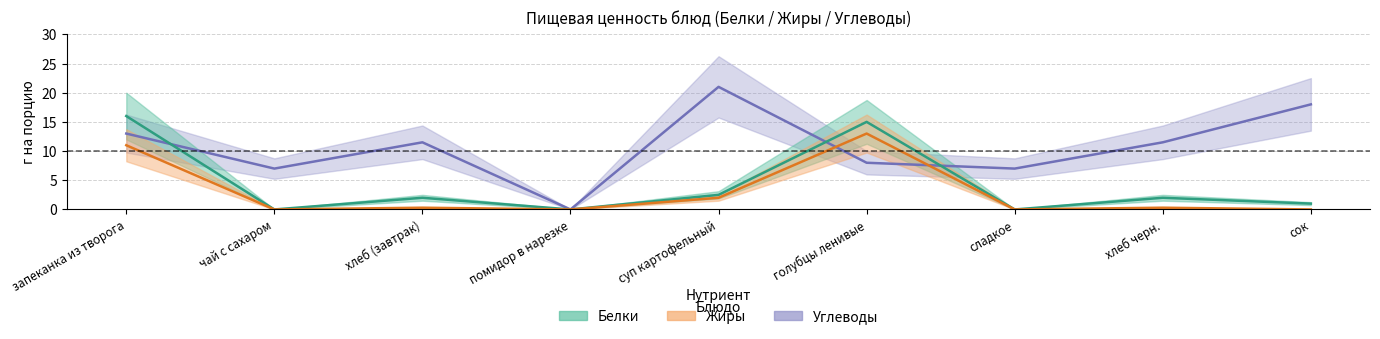

At which label does Углеводы first exceed 11?

запеканка из творога